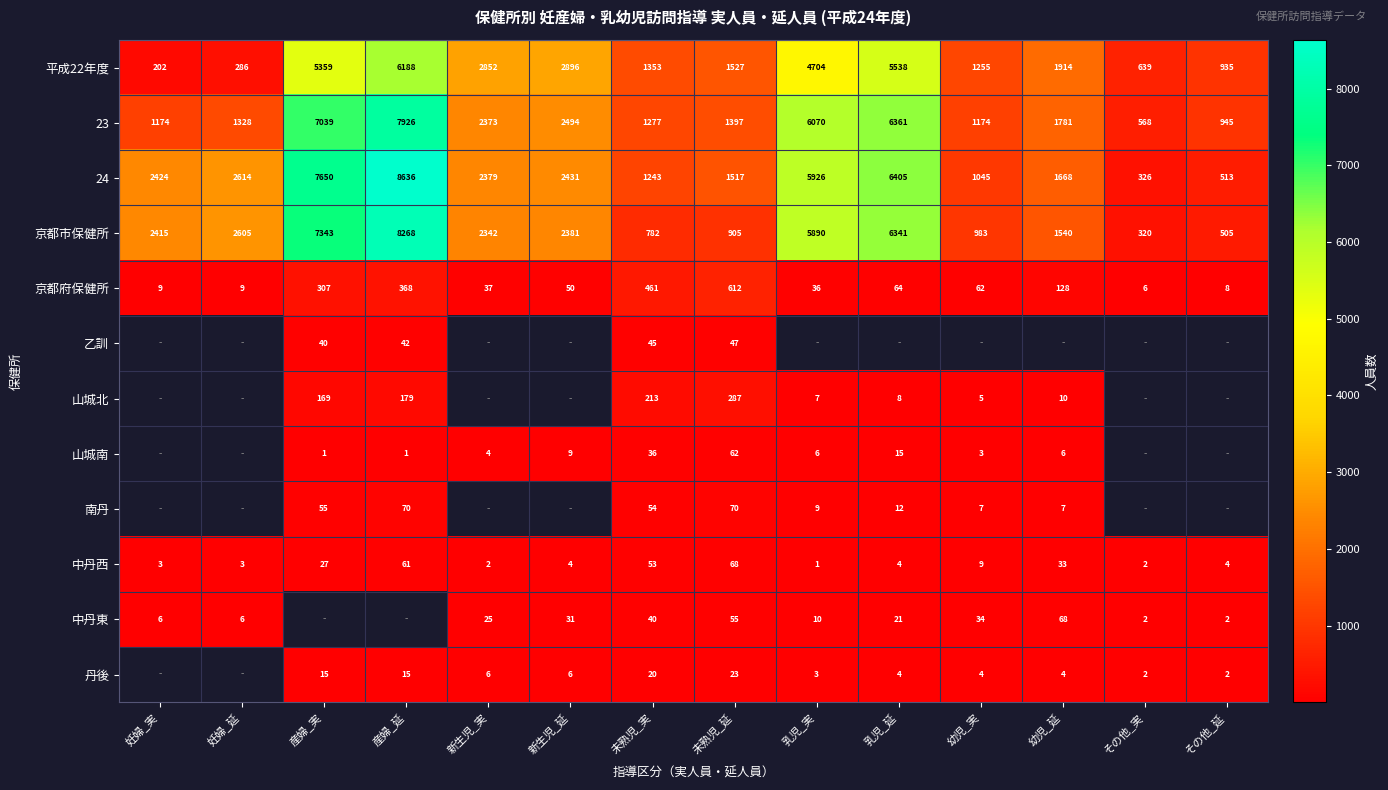

What is the difference between the 中丹東 values at 妊婦_延 and 新生児_実?

19